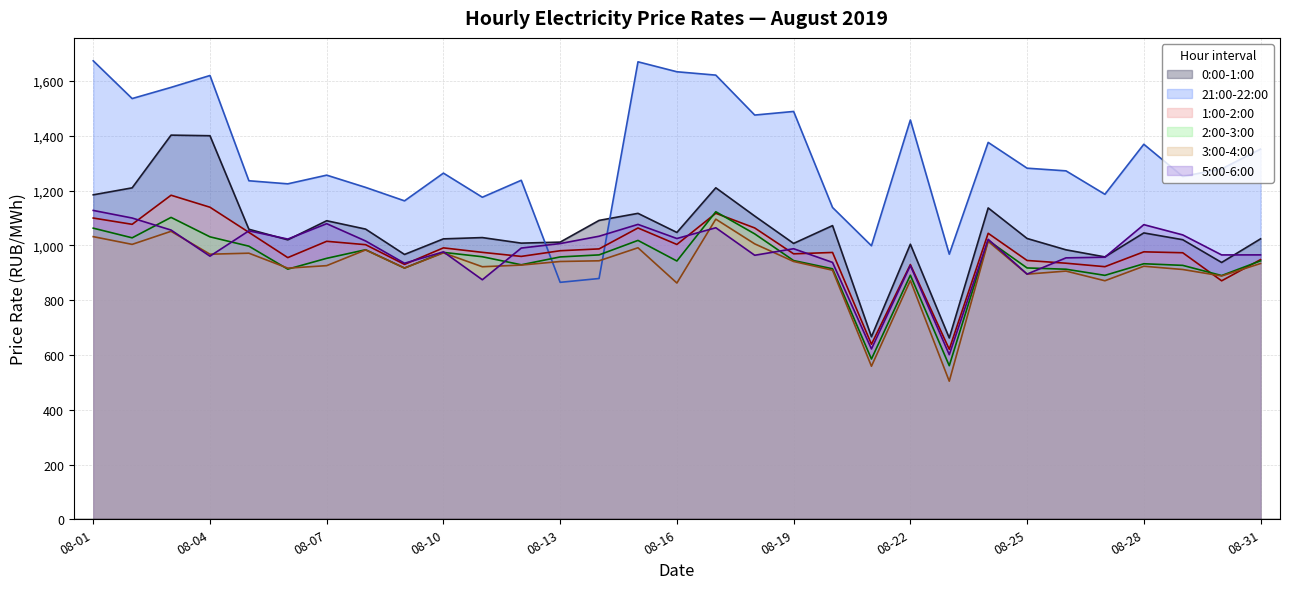

What is the minimum value for 1:00-2:00?

620.9